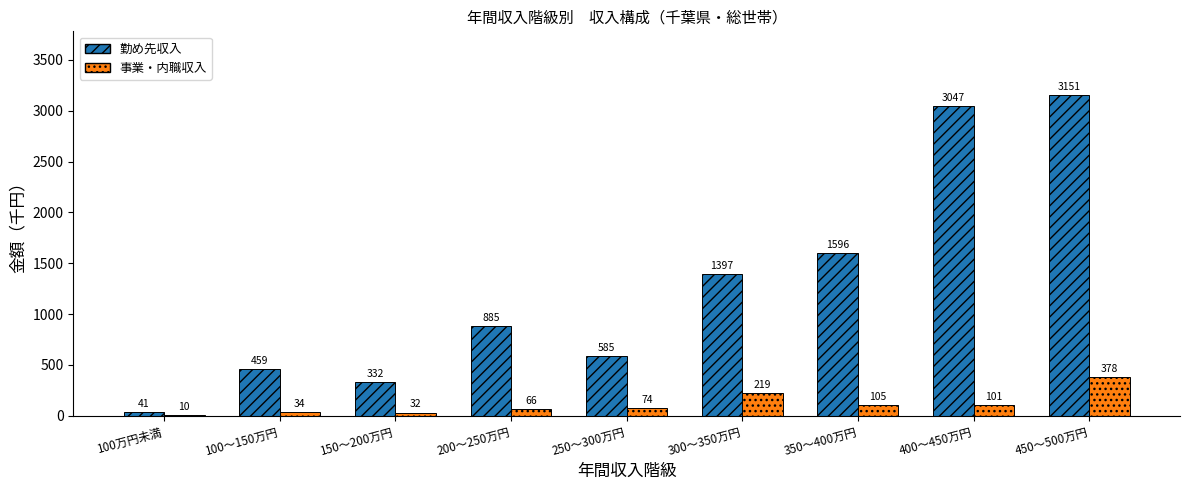

Which series changed the most between 100万円未満 and 450～500万円?

勤め先収入